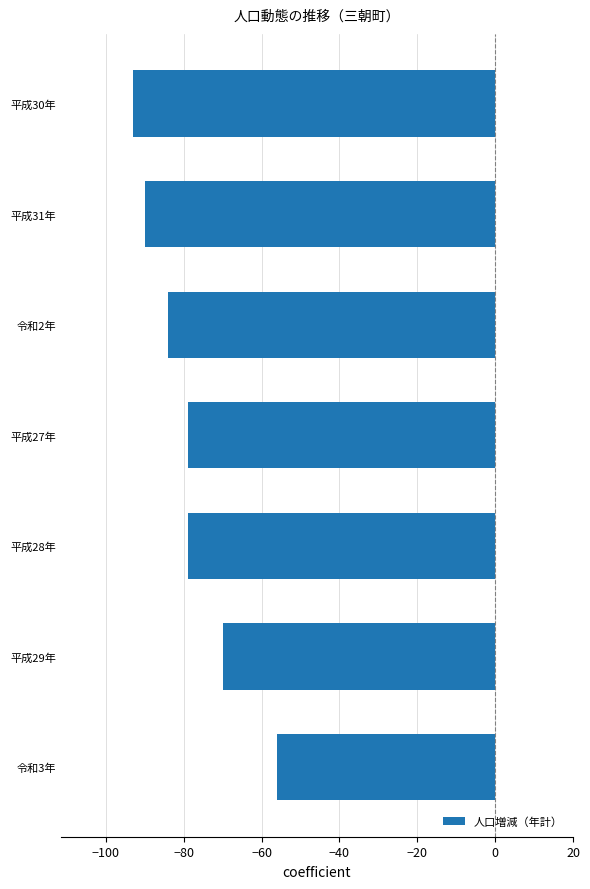

What value does the data have at 平成30年?

-93